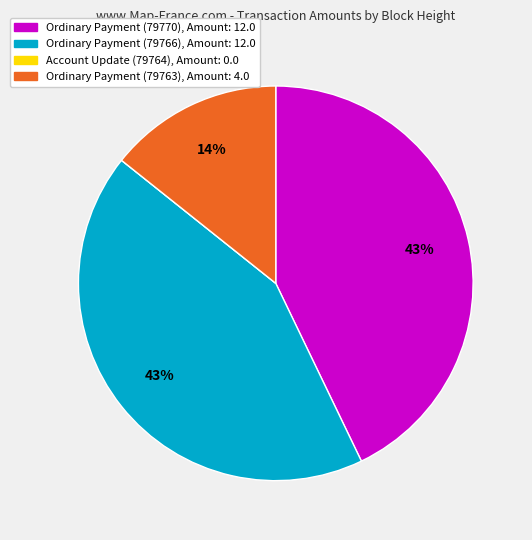

Is there a majority slice in this chart?

No